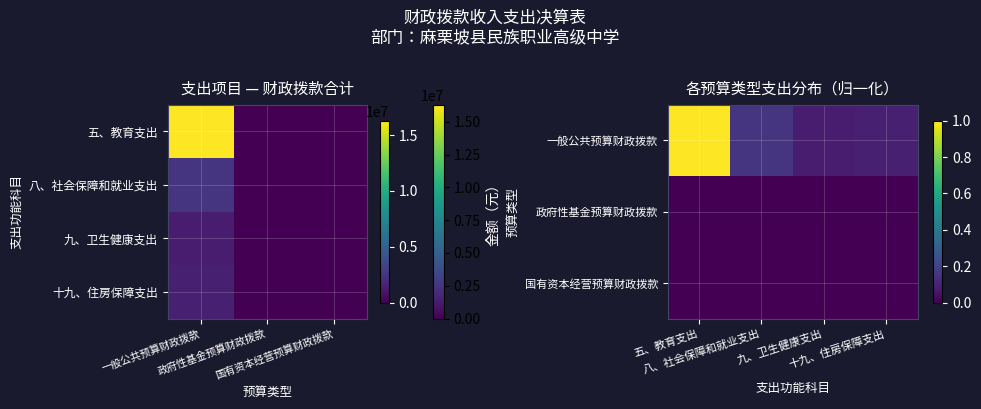

How many values in the 九、卫生健康支出 series exceed 0?

1